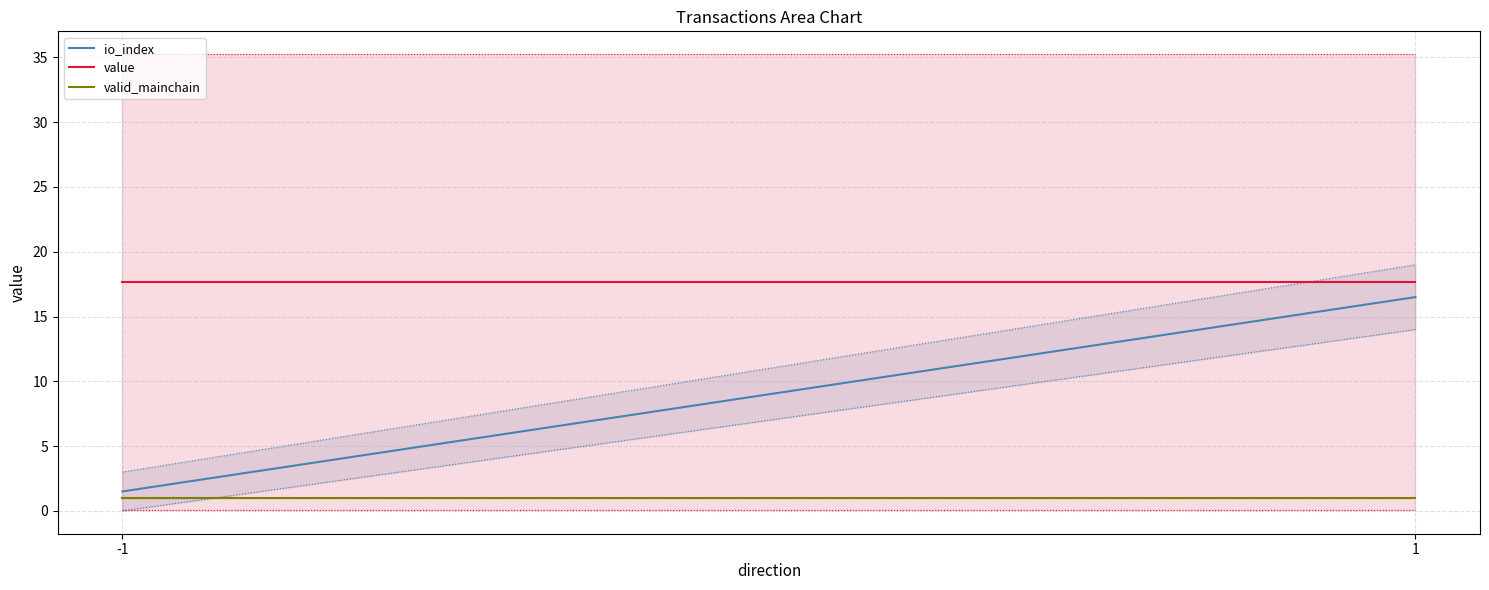

At which category is the sum across all series the highest?

1